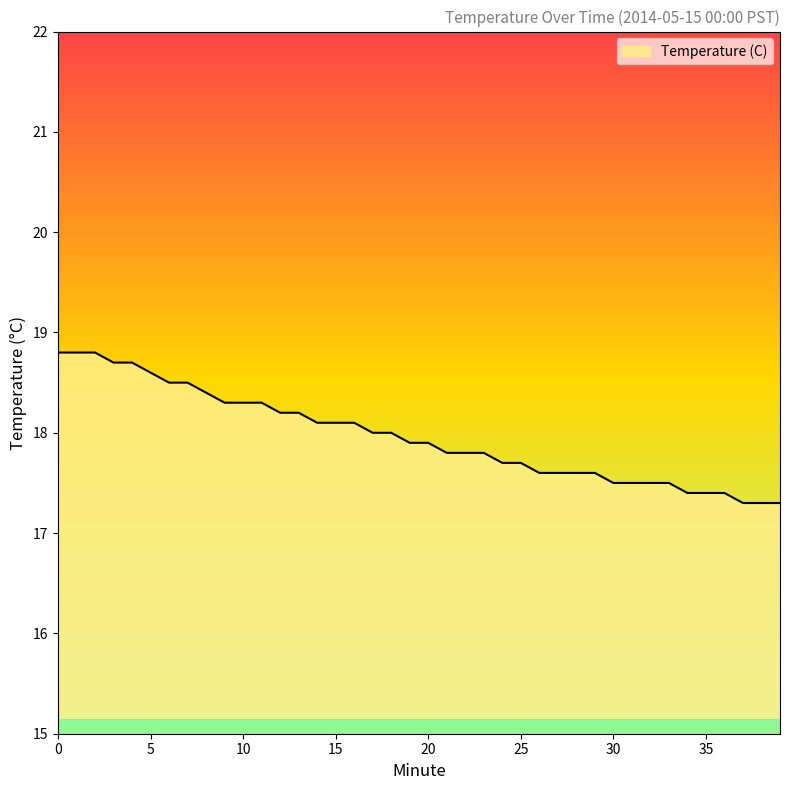

What is the difference between the maximum and minimum values?

1.5